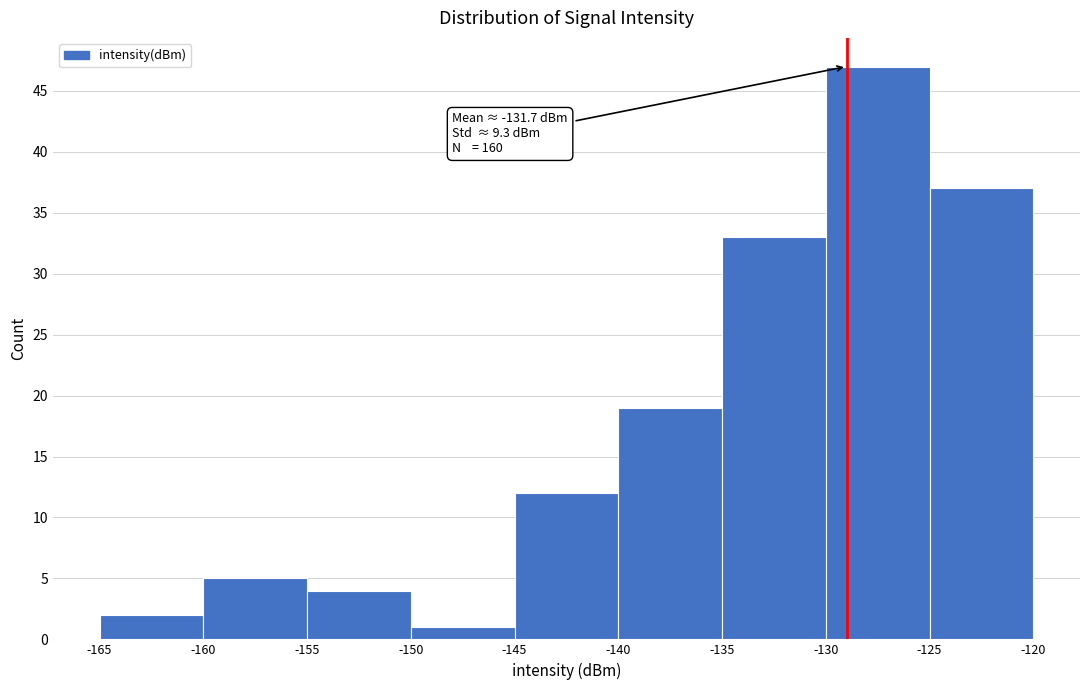

Over which range of the x-axis is the bar tallest?

-130 to -125